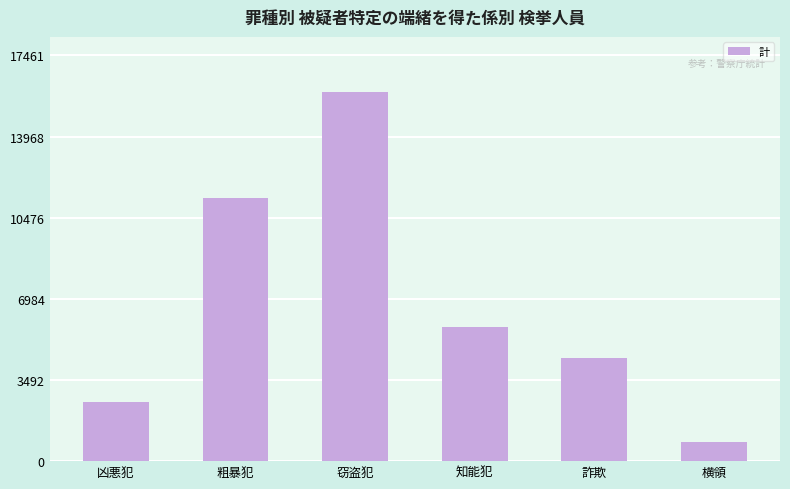

What value does the data have at 窃盗犯, to the nearest 100?

15900